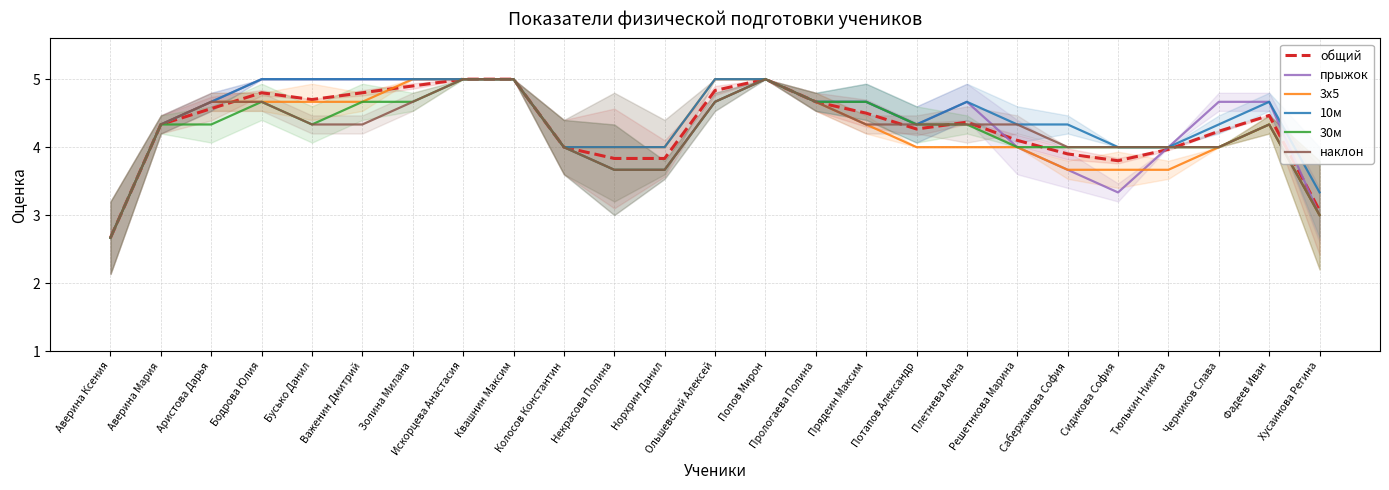

Which category has the lowest value across all series?

Аверина Ксения